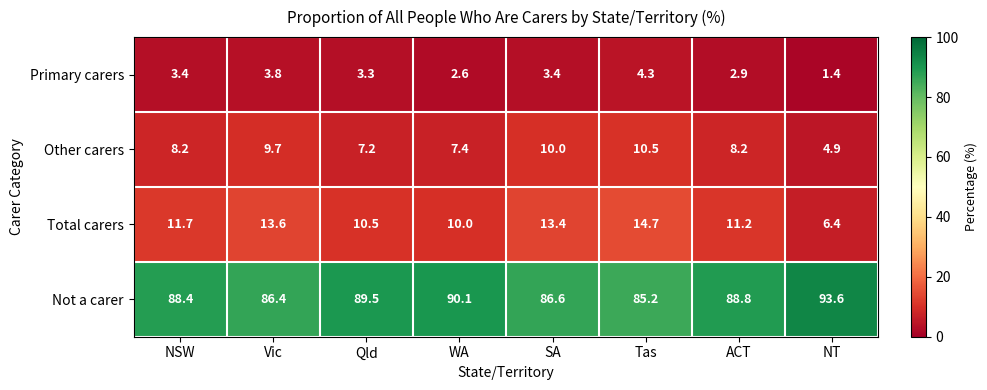

What is the difference between the maximum and minimum values in the Not a carer series?

8.4